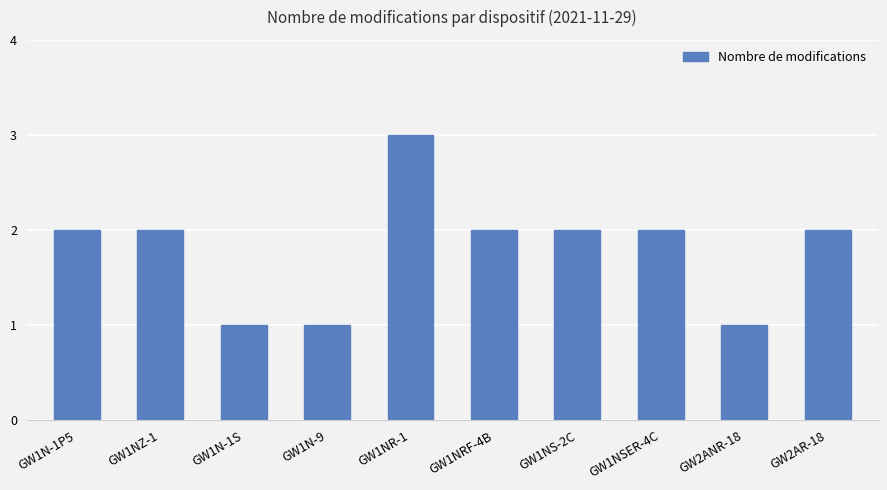

What is the average value?

2